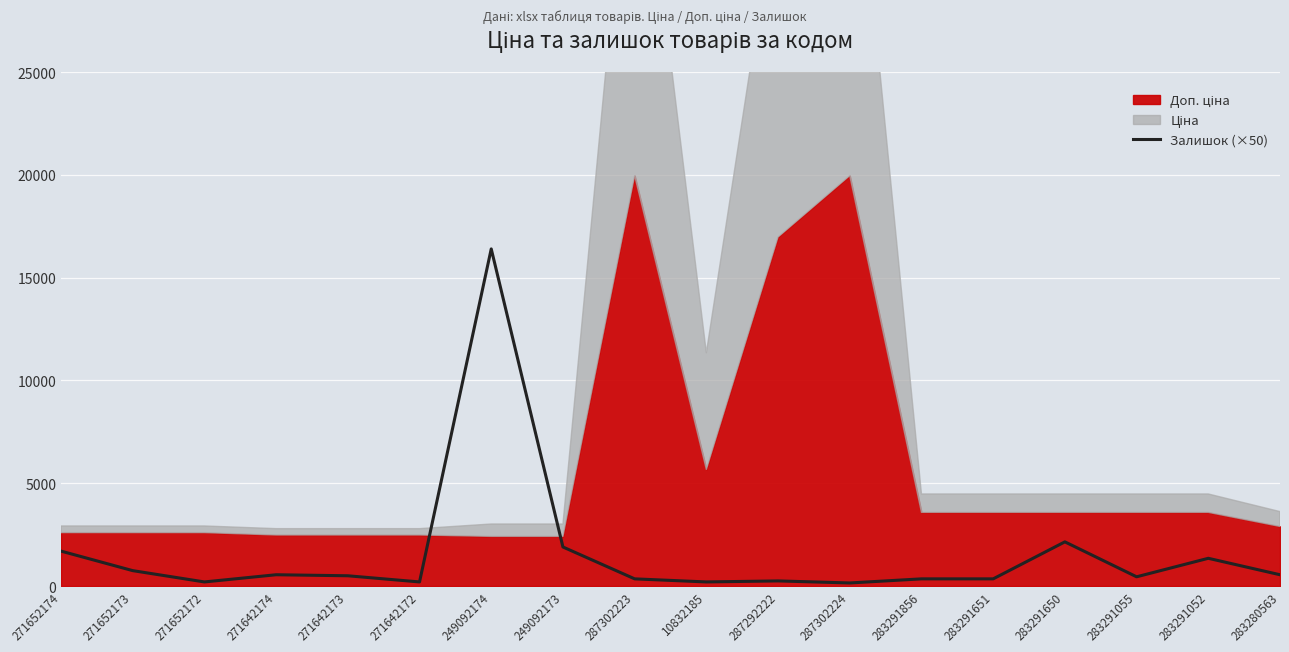

Where is the data nearest to the value 8275?

283291650